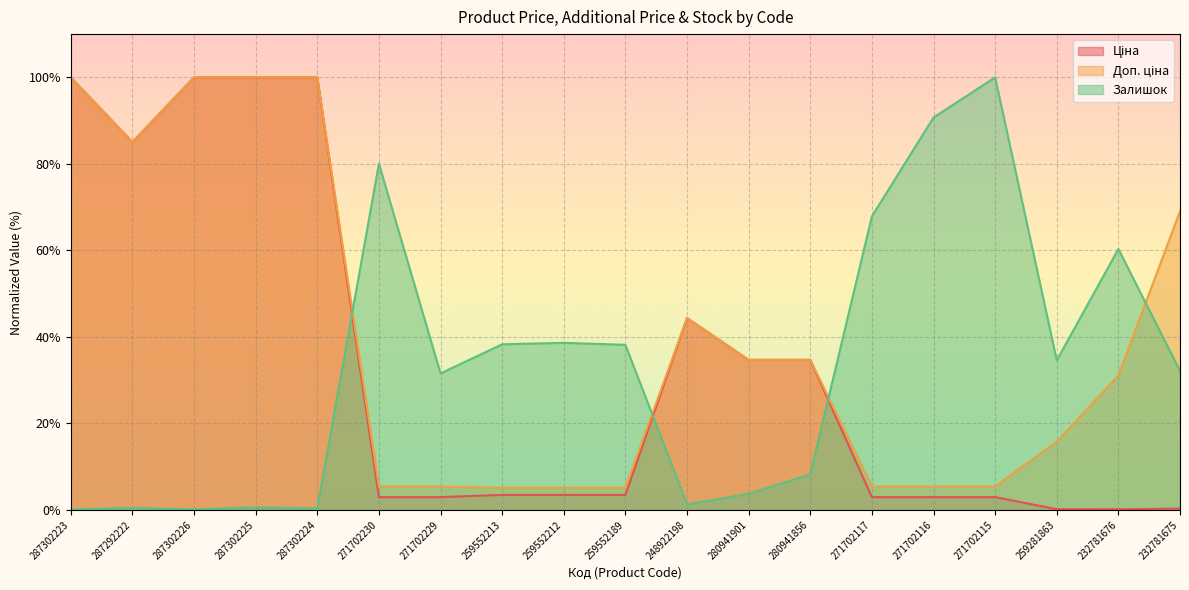

Reading right to left, extract all data points from this chart.

Ціна: 0.3	0.1	0.2	3.0	3.0	3.0	34.7	34.7	44.4	3.5	3.5	3.5	3.0	3.0	100.0	100.0	100.0	85.0	100.0
Доп. ціна: 69.1	31.1	15.8	5.4	5.4	5.4	34.7	34.7	44.4	5.1	5.1	5.1	5.4	5.4	100.0	100.0	100.0	85.0	100.0
Залишок: 32.1	60.3	34.6	100.0	90.7	67.9	8.2	3.7	1.3	38.2	38.6	38.3	31.6	80.0	0.3	0.6	0.1	0.5	0.1